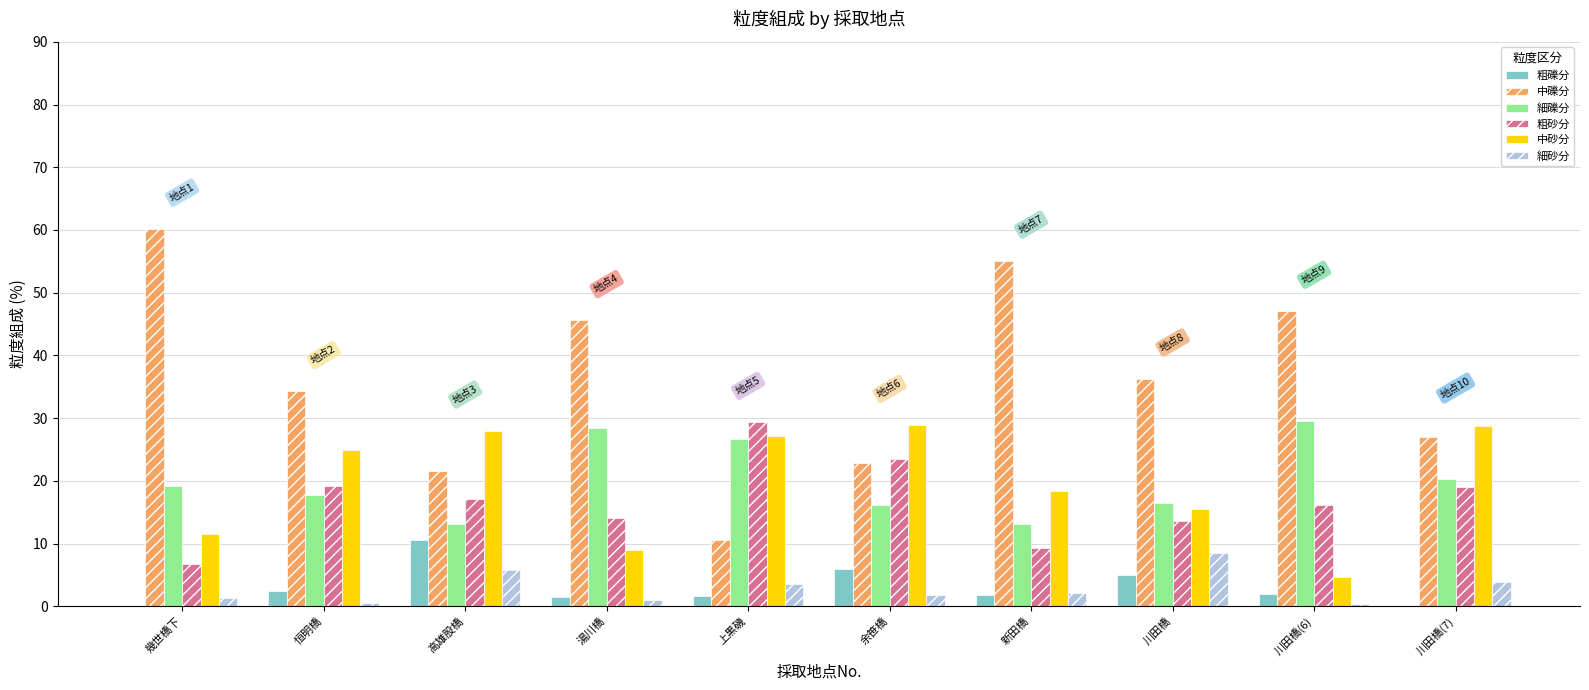

Which series has the largest total across all categories?

中礫分